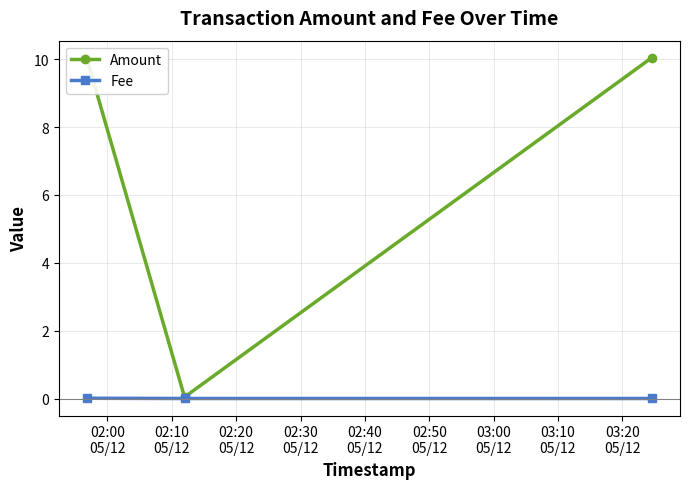

List the series in order of their peak value, highest first.

Amount, Fee